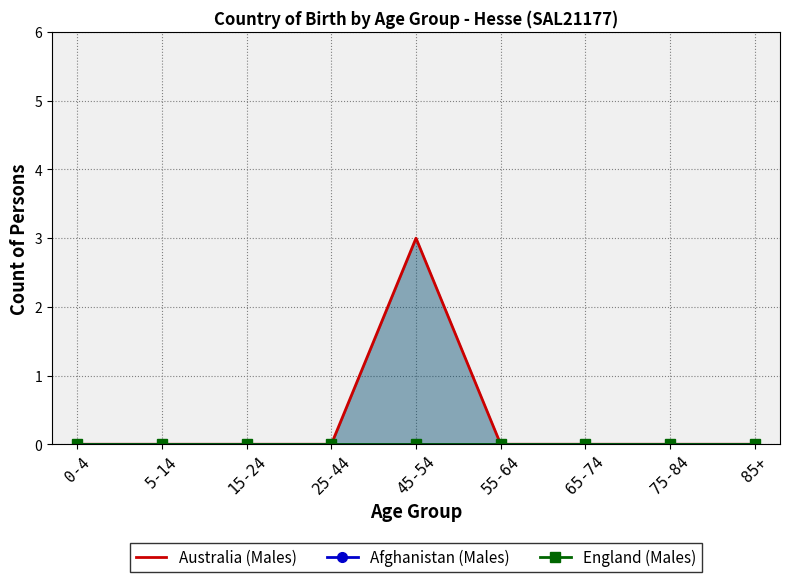

Is the value of Afghanistan (Males) at 75-84 greater than the value of England (Males) at 5-14?

No